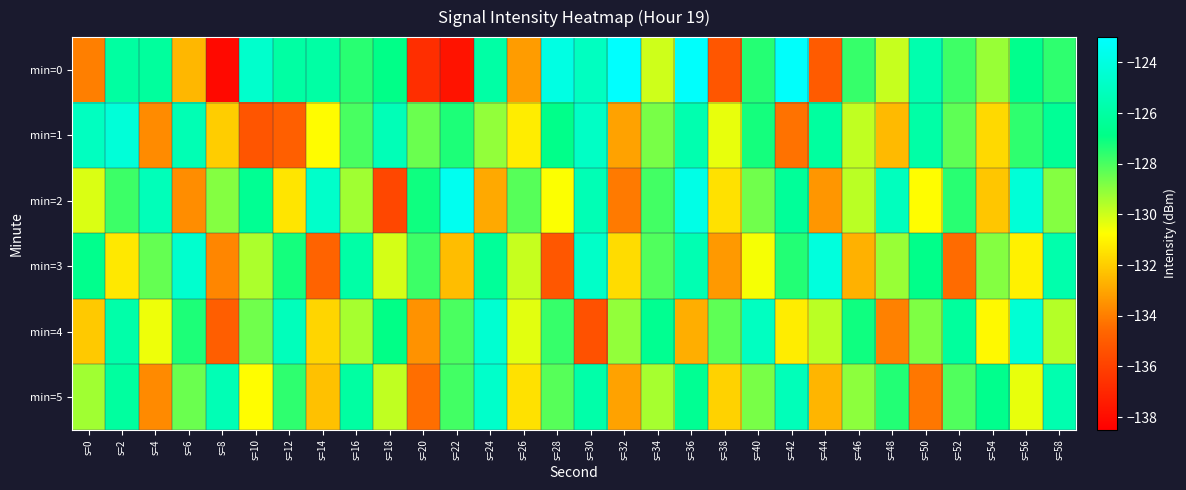

Reading left to right, transcribe all the data shown in this chart.

min=0: s=0=-134.0	s=2=-126.0	s=4=-126.2	s=6=-132.5	s=8=-138.1	s=10=-124.6	s=12=-126.0	s=14=-125.9	s=16=-127.5	s=18=-126.9	s=20=-136.7	s=22=-137.8	s=24=-125.9	s=26=-133.3	s=28=-123.9	s=30=-125.1	s=32=-123.1	s=34=-130.0	s=36=-123.1	s=38=-135.2	s=40=-127.4	s=42=-123.1	s=44=-135.0	s=46=-127.7	s=48=-129.9	s=50=-125.6	s=52=-127.8	s=54=-129.2	s=56=-126.7	s=58=-127.6
min=1: s=0=-125.0	s=2=-124.2	s=4=-133.7	s=6=-125.4	s=8=-132.0	s=10=-135.2	s=12=-134.9	s=14=-130.8	s=16=-128.0	s=18=-125.3	s=20=-128.5	s=22=-127.3	s=24=-129.1	s=26=-131.2	s=28=-126.8	s=30=-124.9	s=32=-133.1	s=34=-128.7	s=36=-125.6	s=38=-130.4	s=40=-127.2	s=42=-134.3	s=44=-126.1	s=46=-129.8	s=48=-132.5	s=50=-125.9	s=52=-128.3	s=54=-131.7	s=56=-127.6	s=58=-126.4
min=2: s=0=-130.2	s=2=-127.8	s=4=-125.3	s=6=-133.6	s=8=-128.9	s=10=-126.5	s=12=-131.4	s=14=-124.7	s=16=-129.3	s=18=-135.8	s=20=-127.1	s=22=-123.5	s=24=-132.9	s=26=-128.2	s=28=-130.7	s=30=-125.4	s=32=-134.1	s=34=-127.9	s=36=-123.8	s=38=-131.5	s=40=-128.6	s=42=-126.3	s=44=-133.4	s=46=-129.7	s=48=-125.1	s=50=-130.8	s=52=-127.5	s=54=-132.2	s=56=-124.3	s=58=-128.9
min=3: s=0=-126.7	s=2=-131.3	s=4=-128.4	s=6=-124.6	s=8=-133.8	s=10=-129.5	s=12=-127.2	s=14=-134.7	s=16=-125.9	s=18=-130.1	s=20=-127.8	s=22=-132.4	s=24=-126.3	s=26=-129.9	s=28=-135.2	s=30=-124.8	s=32=-131.6	s=34=-128.1	s=36=-125.5	s=38=-133.3	s=40=-130.6	s=42=-127.4	s=44=-124.1	s=46=-132.7	s=48=-129.2	s=50=-126.8	s=52=-134.5	s=54=-128.9	s=56=-131.1	s=58=-125.7
min=4: s=0=-132.1	s=2=-125.8	s=4=-130.5	s=6=-127.3	s=8=-134.9	s=10=-128.6	s=12=-125.2	s=14=-131.8	s=16=-129.4	s=18=-126.9	s=20=-133.5	s=22=-128.0	s=24=-124.5	s=26=-130.3	s=28=-127.7	s=30=-135.4	s=32=-129.1	s=34=-126.6	s=36=-132.8	s=38=-128.3	s=40=-125.0	s=42=-131.2	s=44=-129.7	s=46=-127.1	s=48=-133.9	s=50=-128.8	s=52=-126.2	s=54=-130.9	s=56=-124.4	s=58=-129.6
min=5: s=0=-129.3	s=2=-126.1	s=4=-133.7	s=6=-128.5	s=8=-125.4	s=10=-130.8	s=12=-127.6	s=14=-132.3	s=16=-126.0	s=18=-129.8	s=20=-134.4	s=22=-127.9	s=24=-124.7	s=26=-131.5	s=28=-128.2	s=30=-125.8	s=32=-133.1	s=34=-129.4	s=36=-126.5	s=38=-131.9	s=40=-128.7	s=42=-125.3	s=44=-132.6	s=46=-129.0	s=48=-127.4	s=50=-134.2	s=52=-128.1	s=54=-126.7	s=56=-130.4	s=58=-125.6